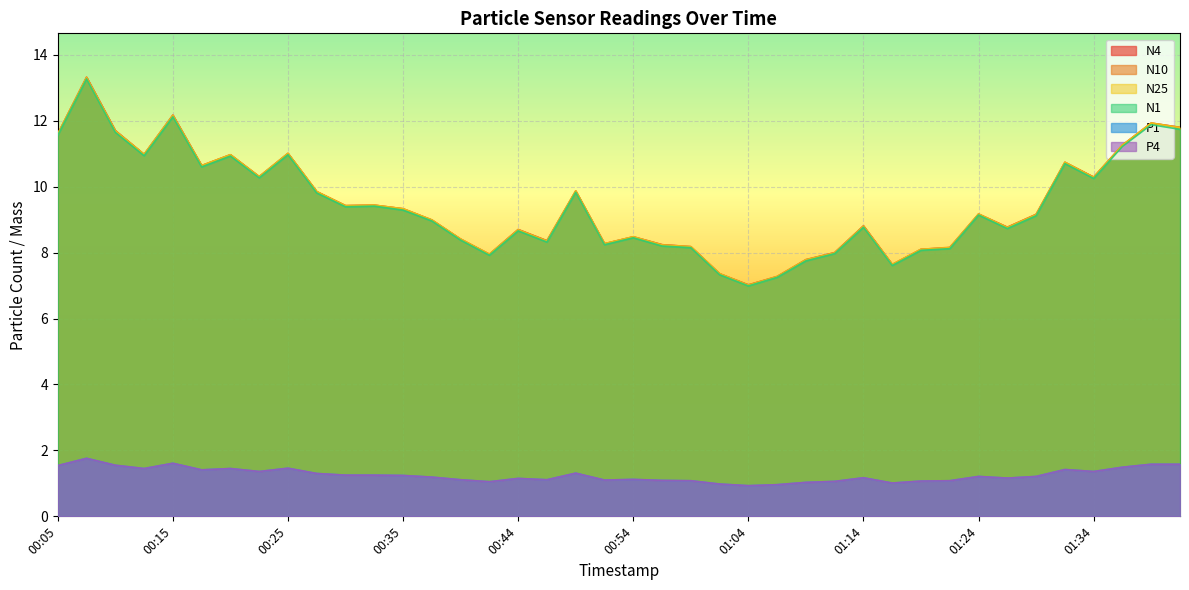

True or false: N25 has a value of 17.2 at 00:27.

False